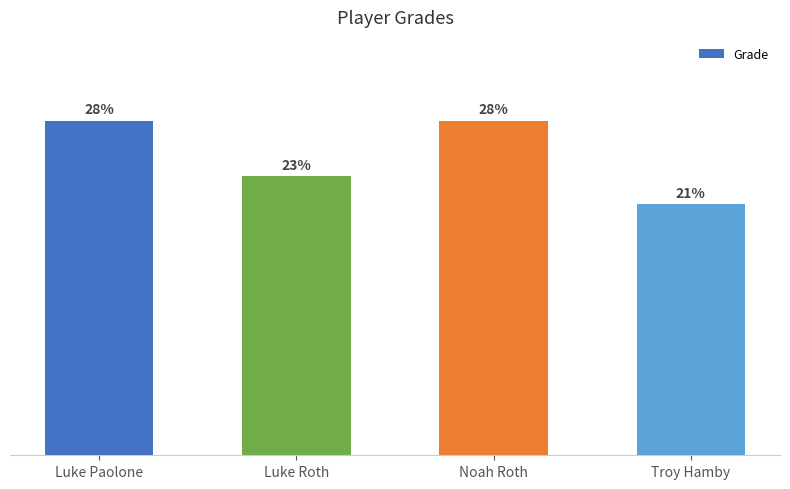

Is it true that the value at Noah Roth is 7?

False